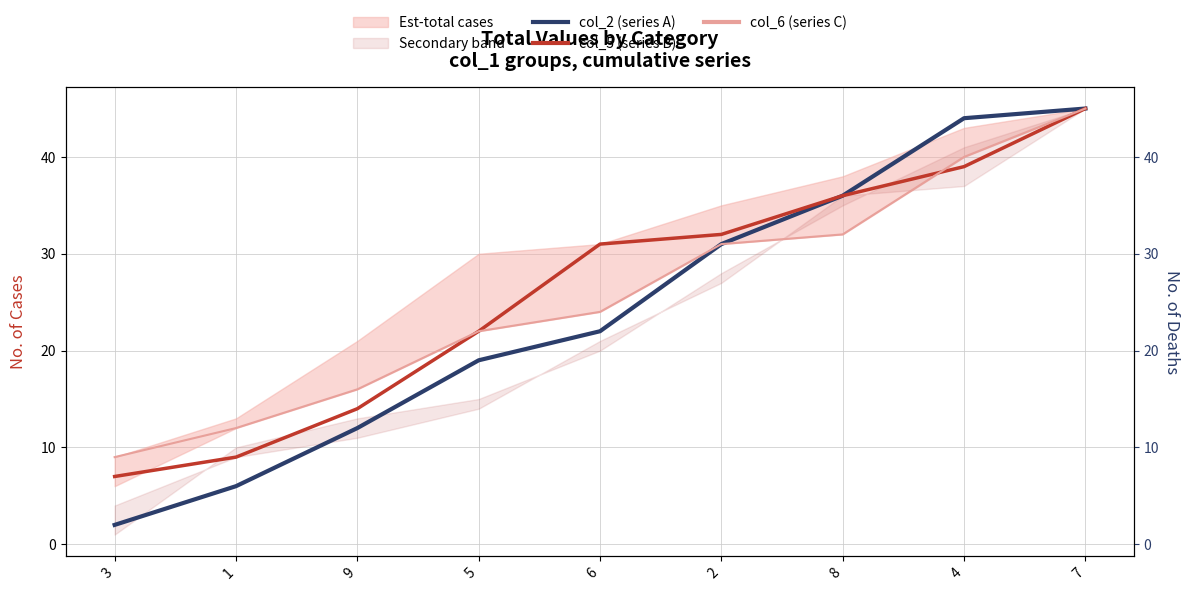

Reading left to right, what are all the values shown in this chart?

col_2 (series A): 2	6	12	19	22	31	36	44	45
col_5 (series B): 7	9	14	22	31	32	36	39	45
col_6 (series C): 9	12	16	22	24	31	32	40	45